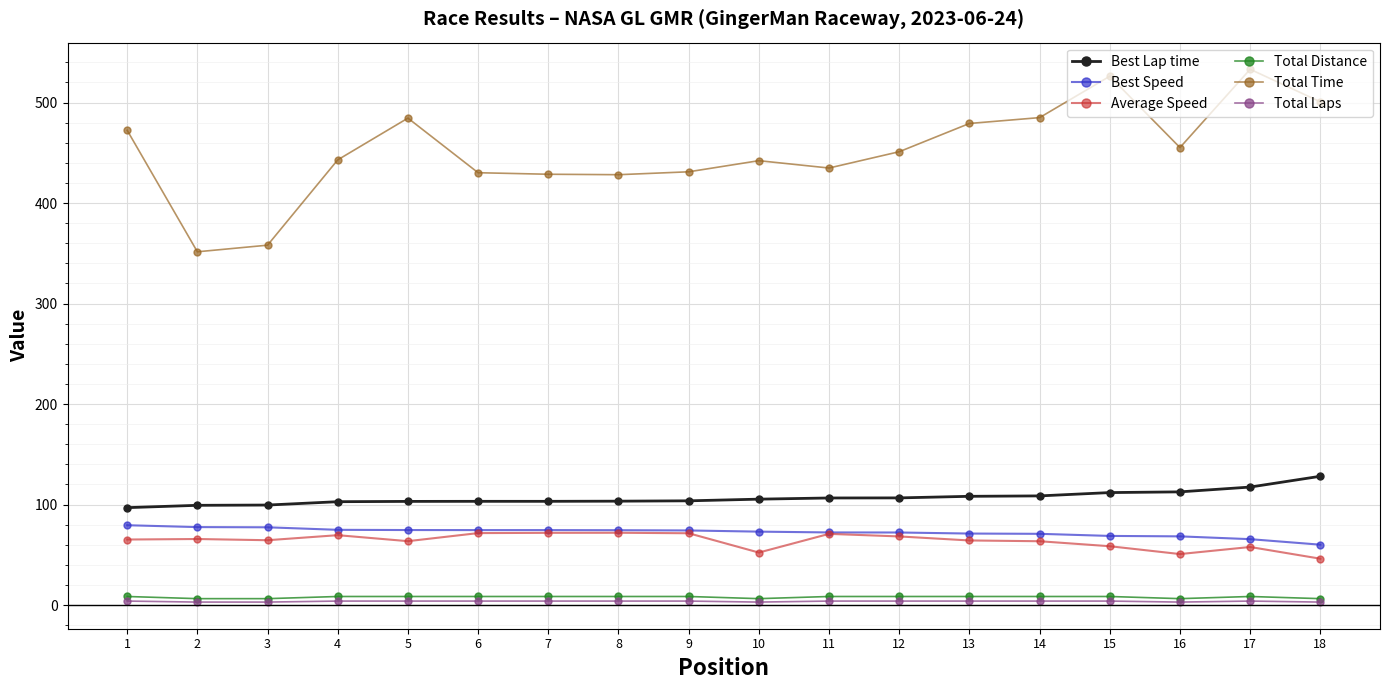

Between 3 and 13, which series saw the biggest shift?

Total Time